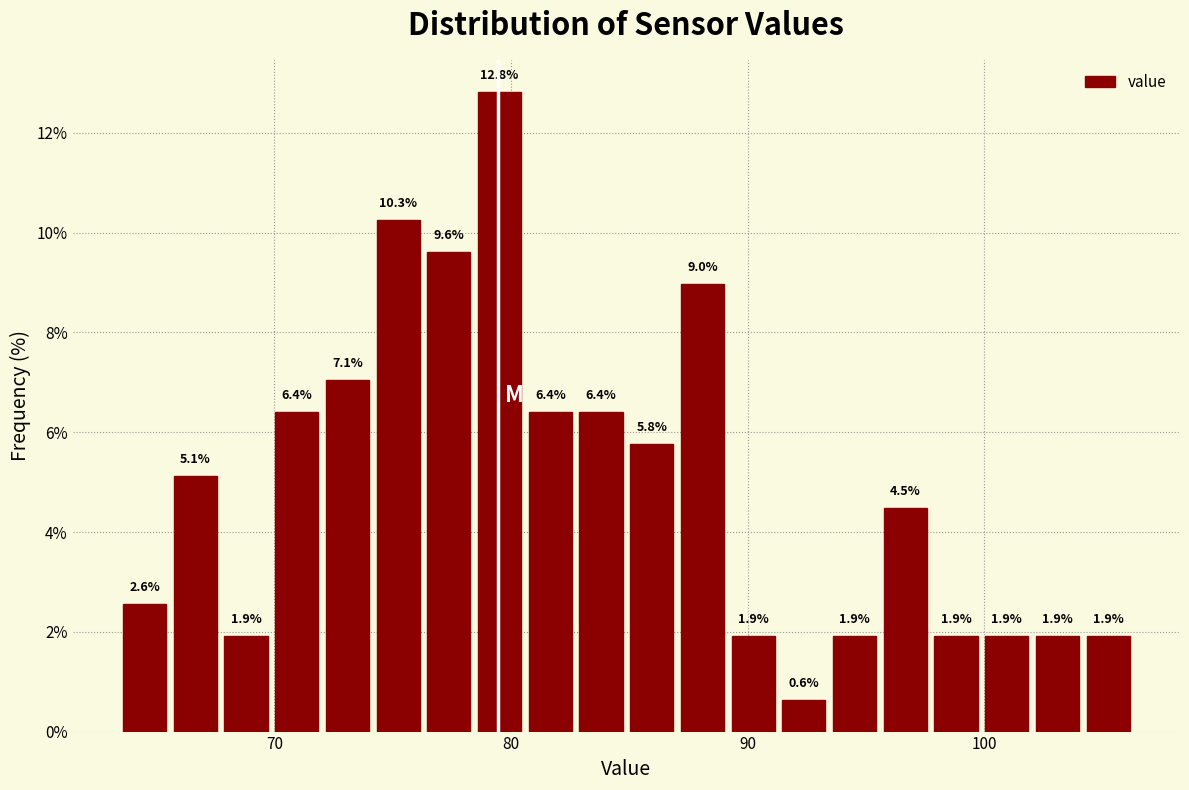

Around what value on the x-axis is the tallest bar? Give the approximate position of its centre, as read against the axis.

80